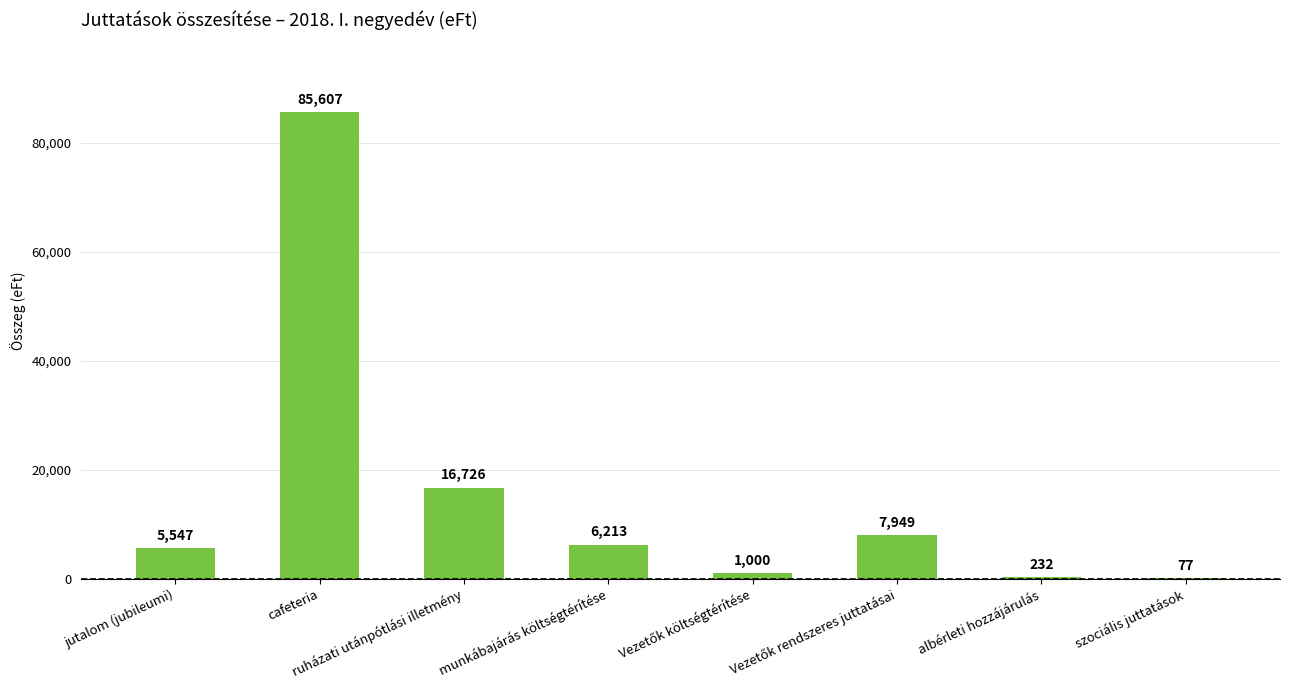

True or false: the data shows 1923 at jutalom (jubileumi).

False